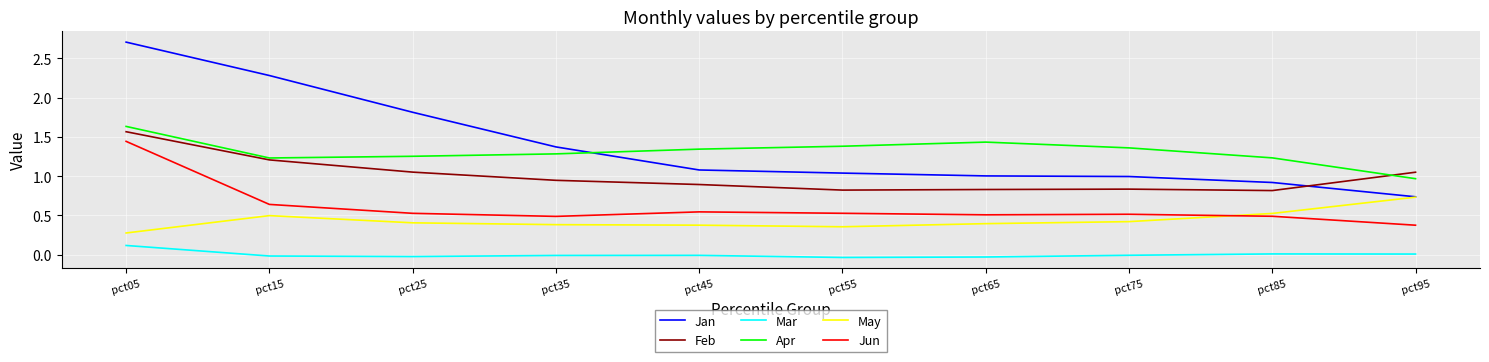

List the series in order of their peak value, highest first.

Jan, Apr, Feb, Jun, May, Mar